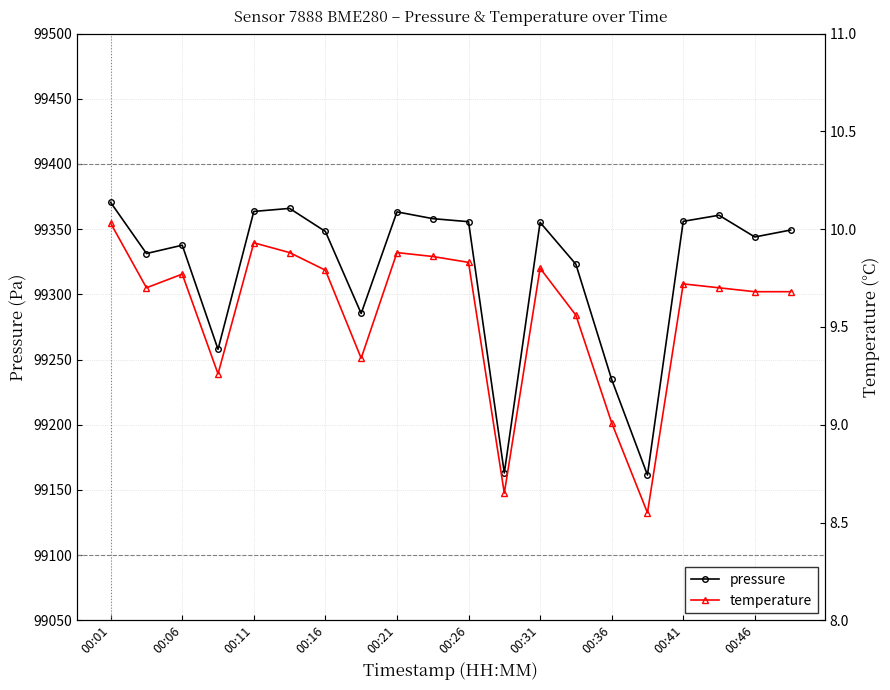

How many data points in temperature are less than 9?

2